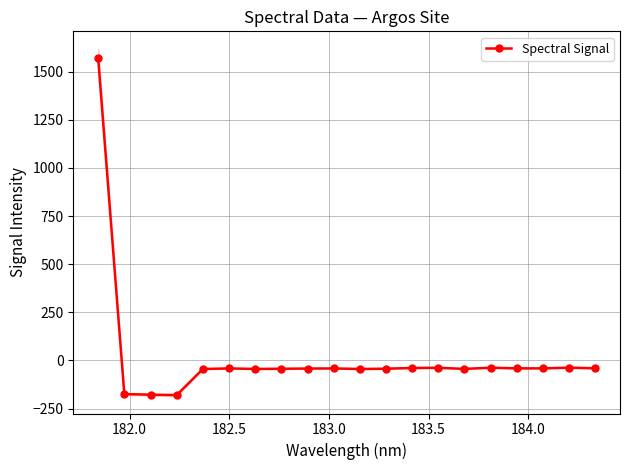

Does the chart display data point markers on the line(s)?

Yes